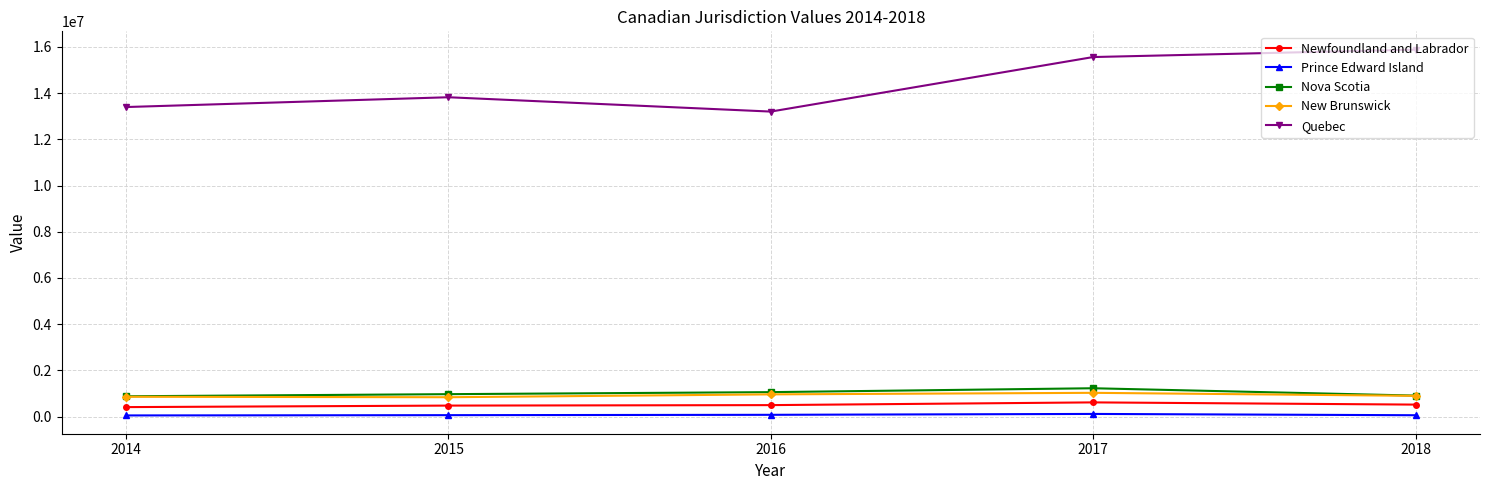

The value of New Brunswick at 2018 is 896149. True or false?

True